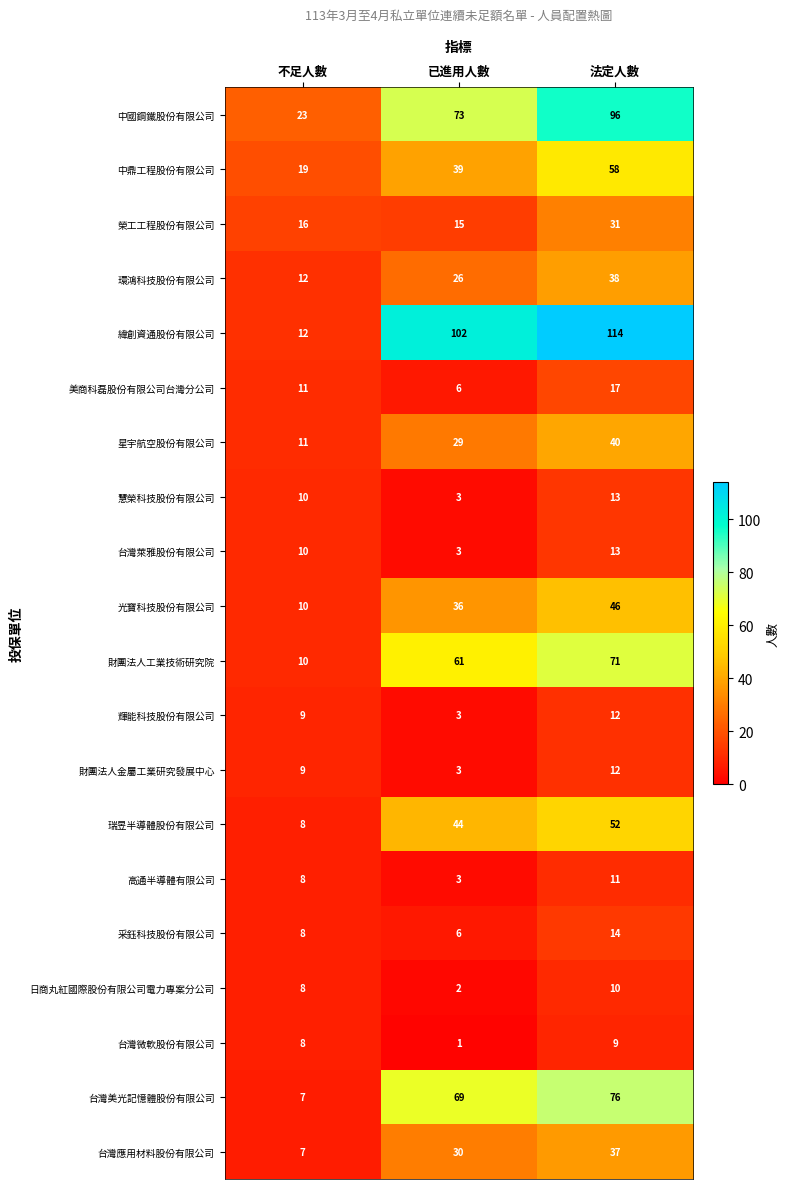

How many values in the 光寶科技股份有限公司 series are below 36?

1